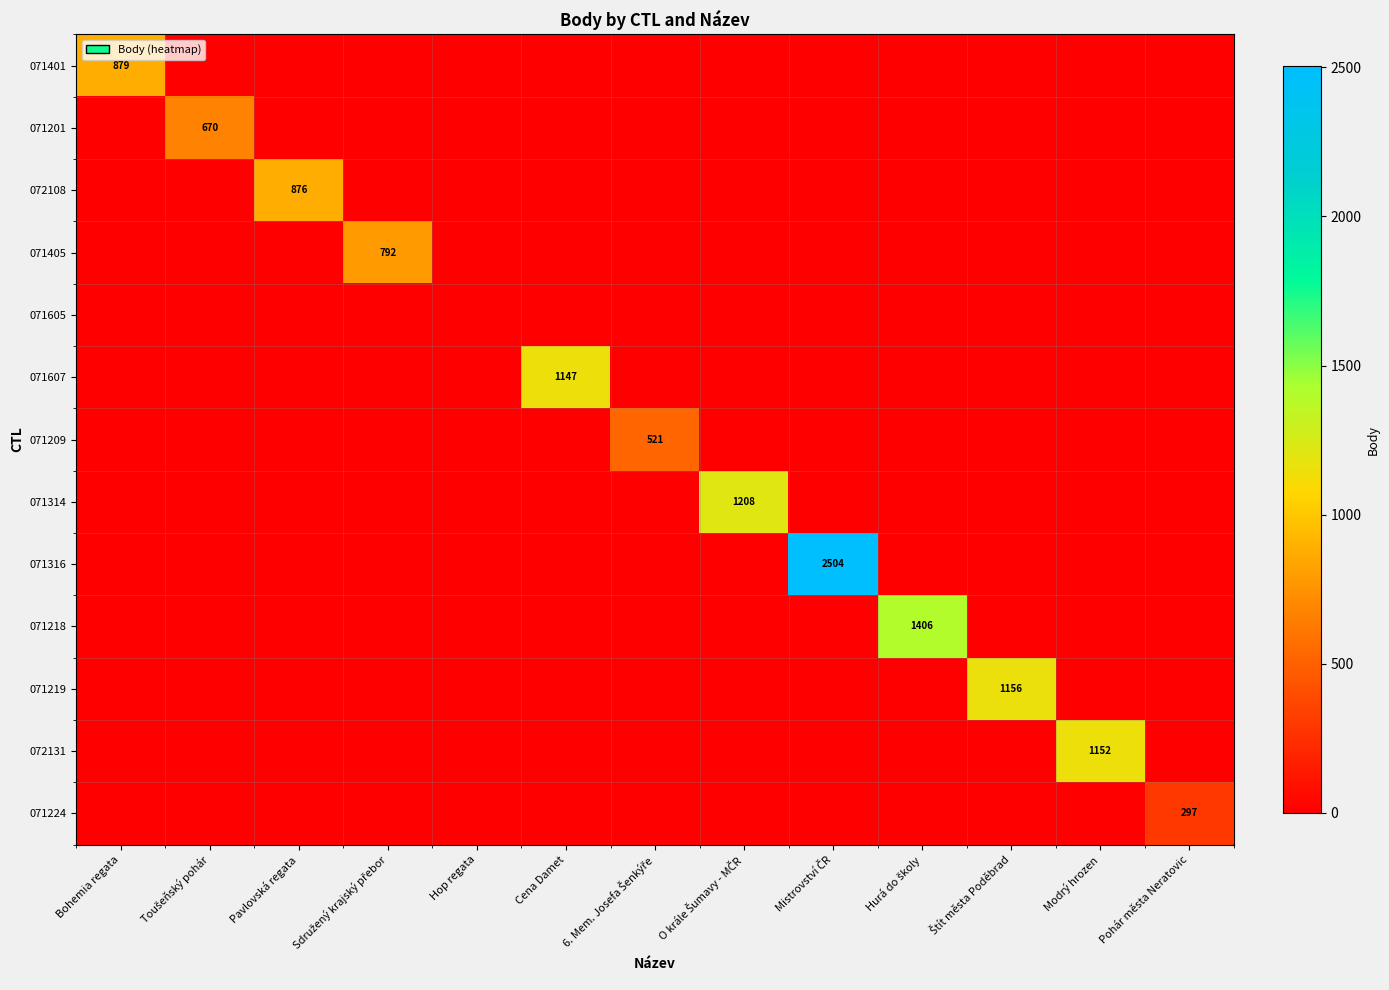

At which category is the sum across all series the highest?

Mistrovství ČR